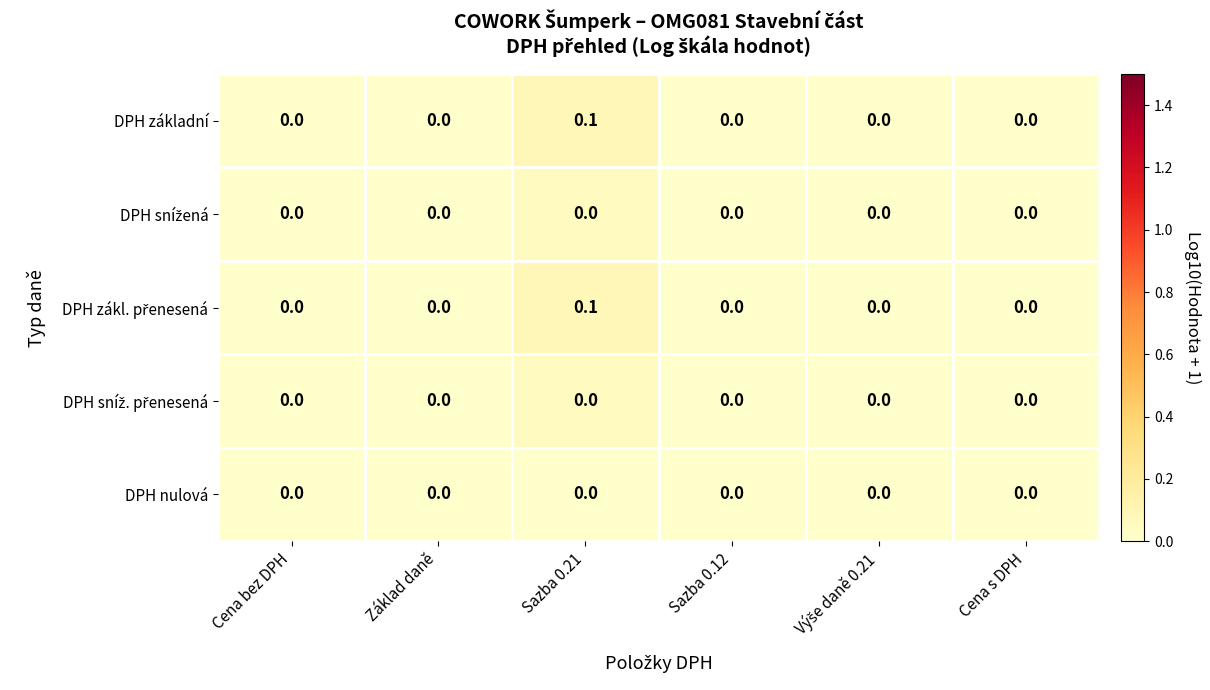

At which category is the sum across all series the highest?

Sazba 0.21